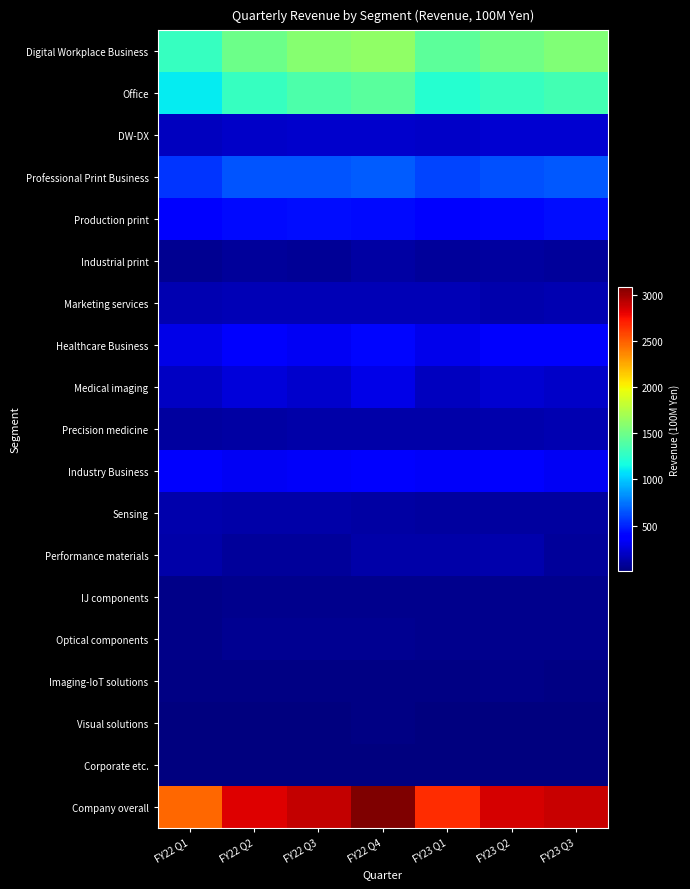

Reading right to left, list all the values displayed in this chart.

Digital Workplace Business: FY23 Q3=1561	FY23 Q2=1512	FY23 Q1=1433	FY22 Q4=1631	FY22 Q3=1587	FY22 Q2=1496	FY22 Q1=1289
Office: FY23 Q3=1332	FY23 Q2=1291	FY23 Q1=1226	FY22 Q4=1416	FY22 Q3=1377	FY22 Q2=1290	FY22 Q1=1109
DW-DX: FY23 Q3=228	FY23 Q2=221	FY23 Q1=207	FY22 Q4=216	FY22 Q3=209	FY22 Q2=206	FY22 Q1=180
Professional Print Business: FY23 Q3=657	FY23 Q2=638	FY23 Q1=602	FY22 Q4=677	FY22 Q3=651	FY22 Q2=648	FY22 Q1=551
Production print: FY23 Q3=435	FY23 Q2=410	FY23 Q1=377	FY22 Q4=419	FY22 Q3=429	FY22 Q2=417	FY22 Q1=355
Industrial print: FY23 Q3=86	FY23 Q2=94	FY23 Q1=77	FY22 Q4=110	FY22 Q3=72	FY22 Q2=82	FY22 Q1=60
Marketing services: FY23 Q3=136	FY23 Q2=134	FY23 Q1=148	FY22 Q4=148	FY22 Q3=151	FY22 Q2=149	FY22 Q1=136
Healthcare Business: FY23 Q3=347	FY23 Q2=345	FY23 Q1=293	FY22 Q4=409	FY22 Q3=329	FY22 Q2=353	FY22 Q1=287
Medical imaging: FY23 Q3=204	FY23 Q2=221	FY23 Q1=180	FY22 Q4=291	FY22 Q3=213	FY22 Q2=250	FY22 Q1=191
Precision medicine: FY23 Q3=143	FY23 Q2=124	FY23 Q1=113	FY22 Q4=118	FY22 Q3=116	FY22 Q2=103	FY22 Q1=95
Industry Business: FY23 Q3=322	FY23 Q2=362	FY23 Q1=332	FY22 Q4=366	FY22 Q3=331	FY22 Q2=325	FY22 Q1=349
Sensing: FY23 Q3=99	FY23 Q2=98	FY23 Q1=91	FY22 Q4=108	FY22 Q3=113	FY22 Q2=114	FY22 Q1=135
Performance materials: FY23 Q3=85	FY23 Q2=128	FY23 Q1=114	FY22 Q4=116	FY22 Q3=83	FY22 Q2=80	FY22 Q1=113
IJ components: FY23 Q3=49	FY23 Q2=47	FY23 Q1=45	FY22 Q4=45	FY22 Q3=47	FY22 Q2=42	FY22 Q1=37
Optical components: FY23 Q3=51	FY23 Q2=48	FY23 Q1=47	FY22 Q4=53	FY22 Q3=54	FY22 Q2=54	FY22 Q1=36
Imaging-IoT solutions: FY23 Q3=27	FY23 Q2=31	FY23 Q1=27	FY22 Q4=27	FY22 Q3=26	FY22 Q2=25	FY22 Q1=19
Visual solutions: FY23 Q3=11	FY23 Q2=10	FY23 Q1=8	FY22 Q4=18	FY22 Q3=9	FY22 Q2=9	FY22 Q1=8
Corporate etc.: FY23 Q3=5	FY23 Q2=6	FY23 Q1=4	FY22 Q4=10	FY22 Q3=5	FY22 Q2=7	FY22 Q1=3
Company overall: FY23 Q3=2892	FY23 Q2=2864	FY23 Q1=2664	FY22 Q4=3094	FY22 Q3=2903	FY22 Q2=2829	FY22 Q1=2478